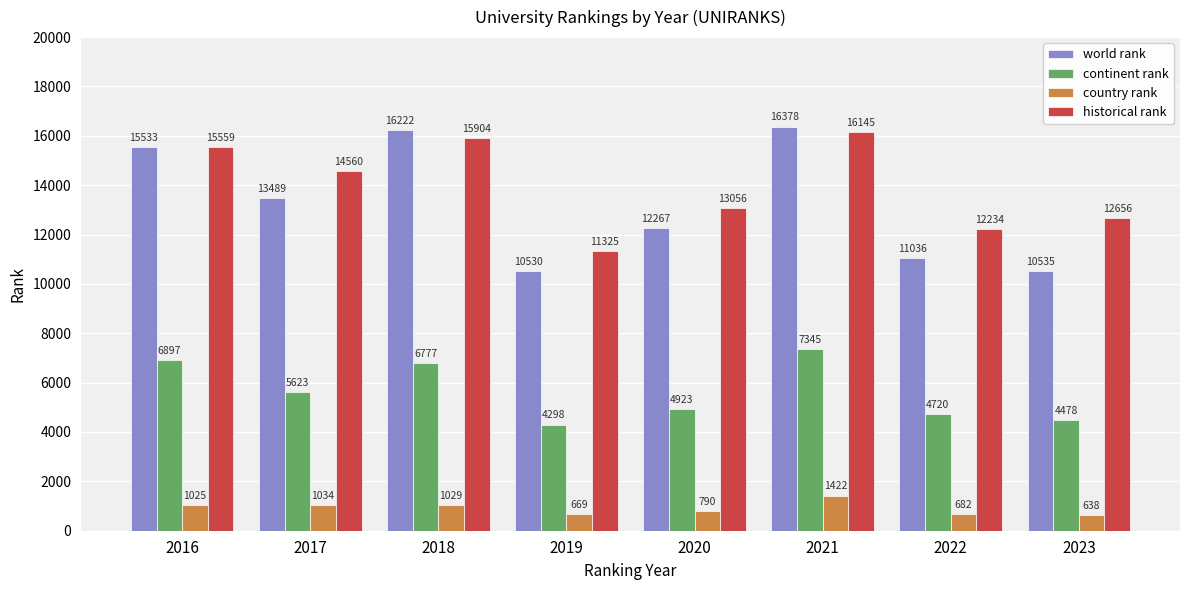

What value does the country rank series have at 2020?

790.0